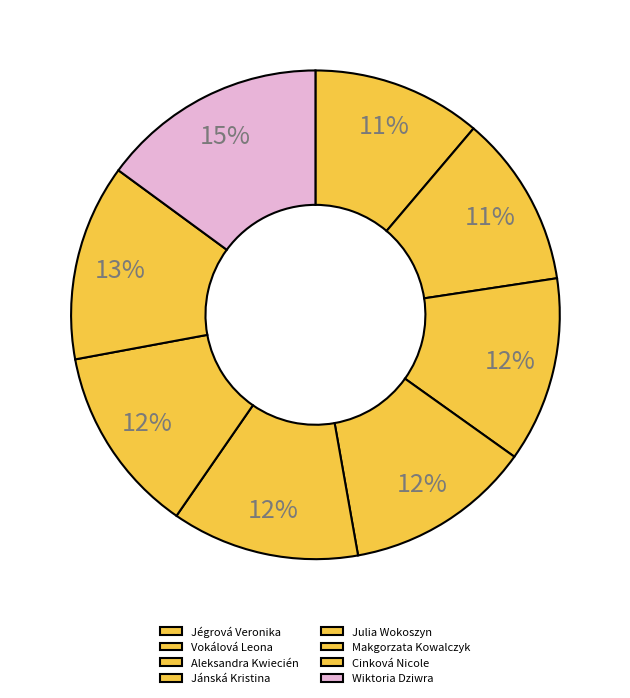

How many slices are in this pie chart?

8